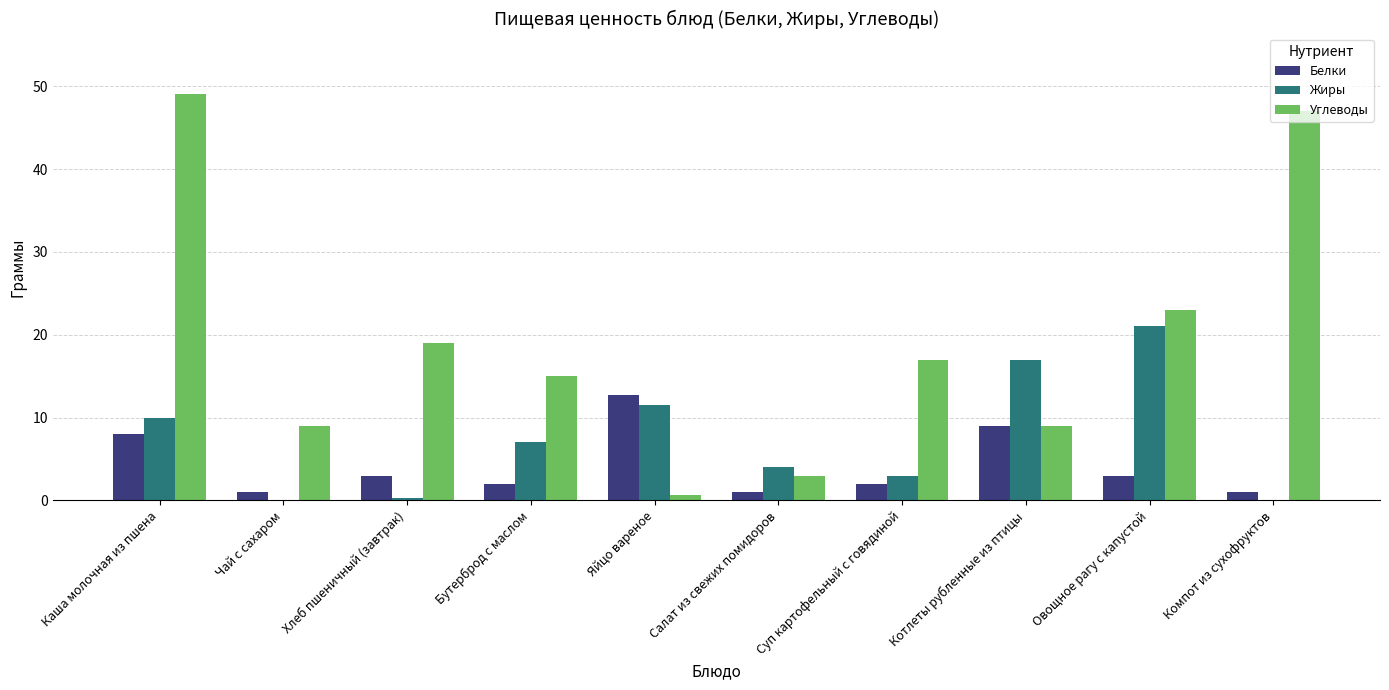

Between Чай с сахаром and Хлеб пшеничный (завтрак), which series saw the biggest shift?

Углеводы